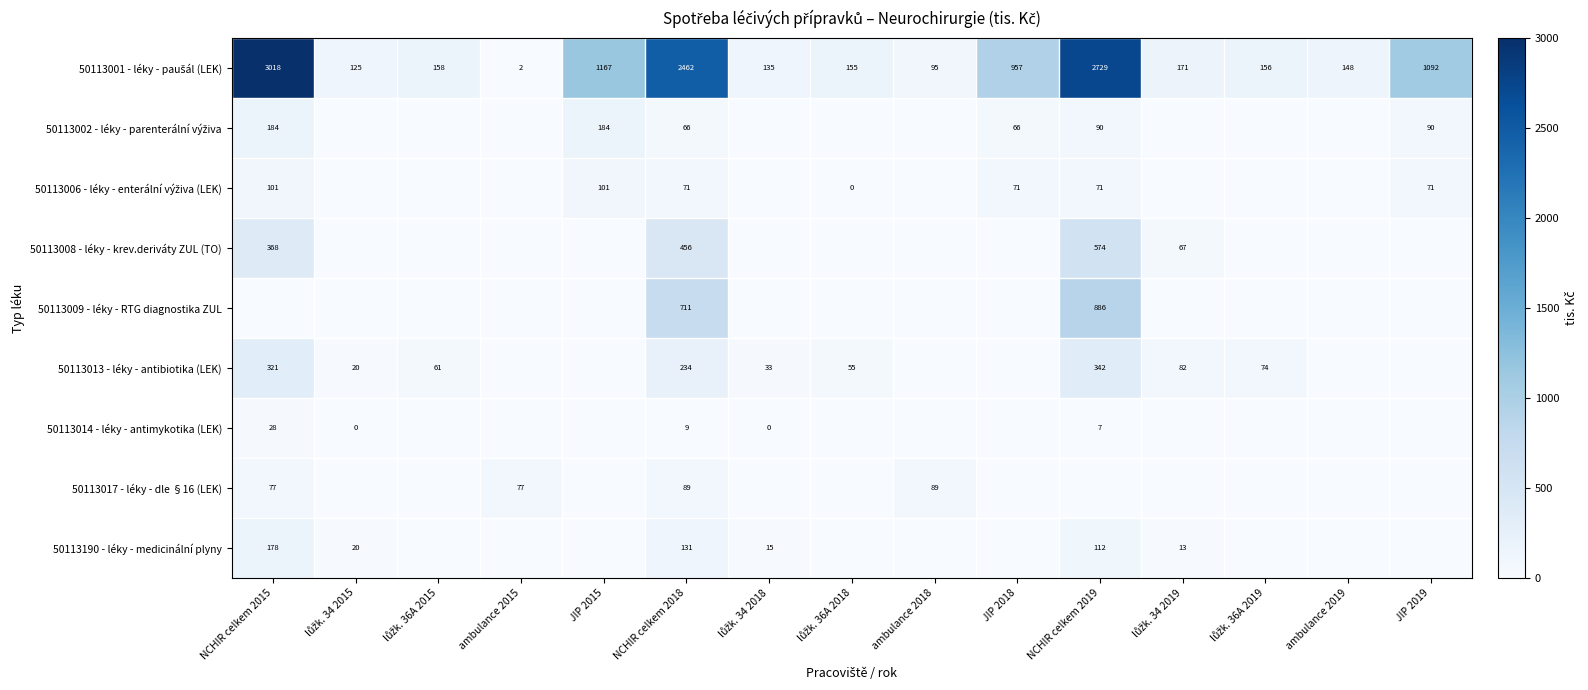

What is the total value across all series at NCHIR celkem 2018?

4229